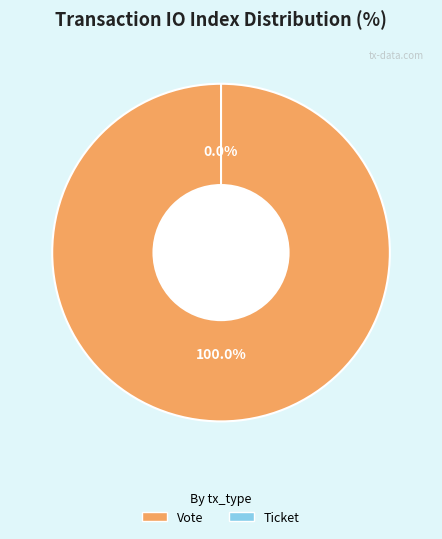

How many slices are in this pie chart?

2